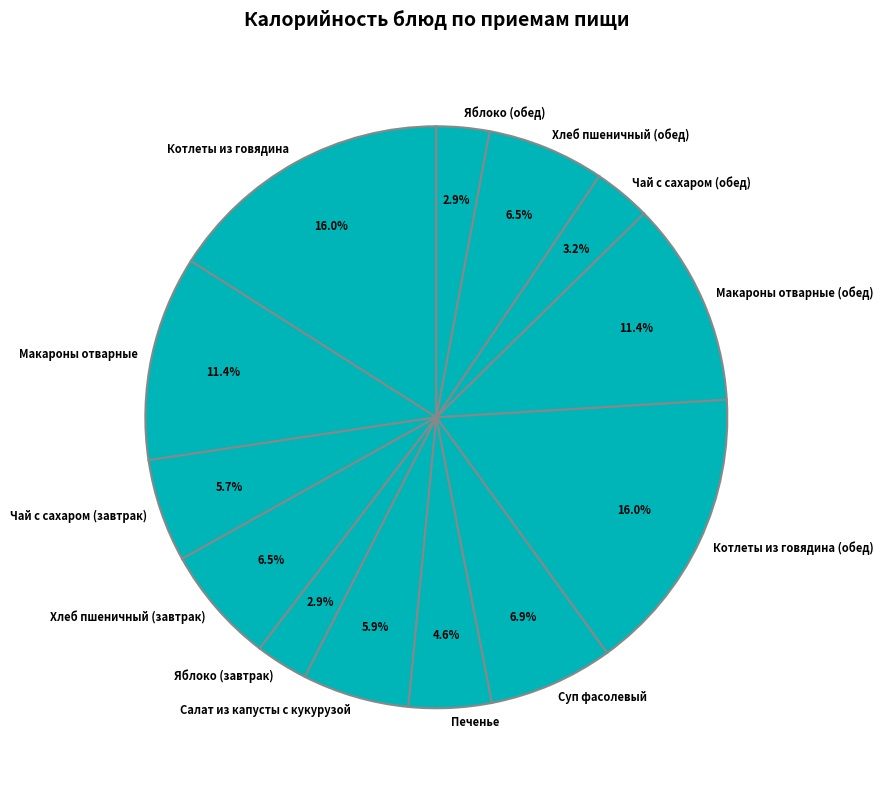

Which has a higher value, Чай с сахаром (завтрак) or Макароны отварные (обед)?

Макароны отварные (обед)